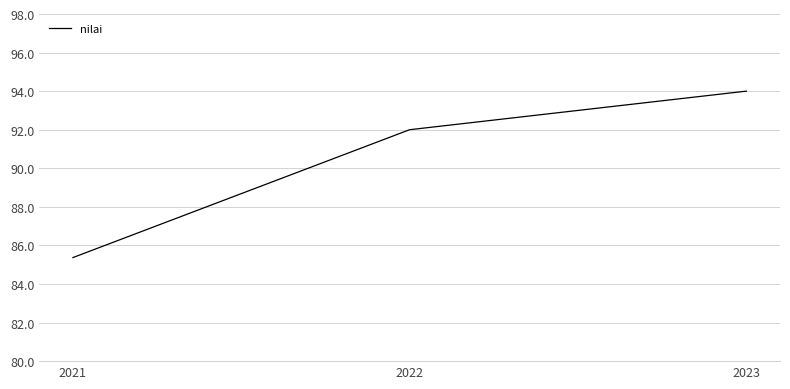

Reading left to right, list all the values displayed in this chart.

85.4	92.0	94.0